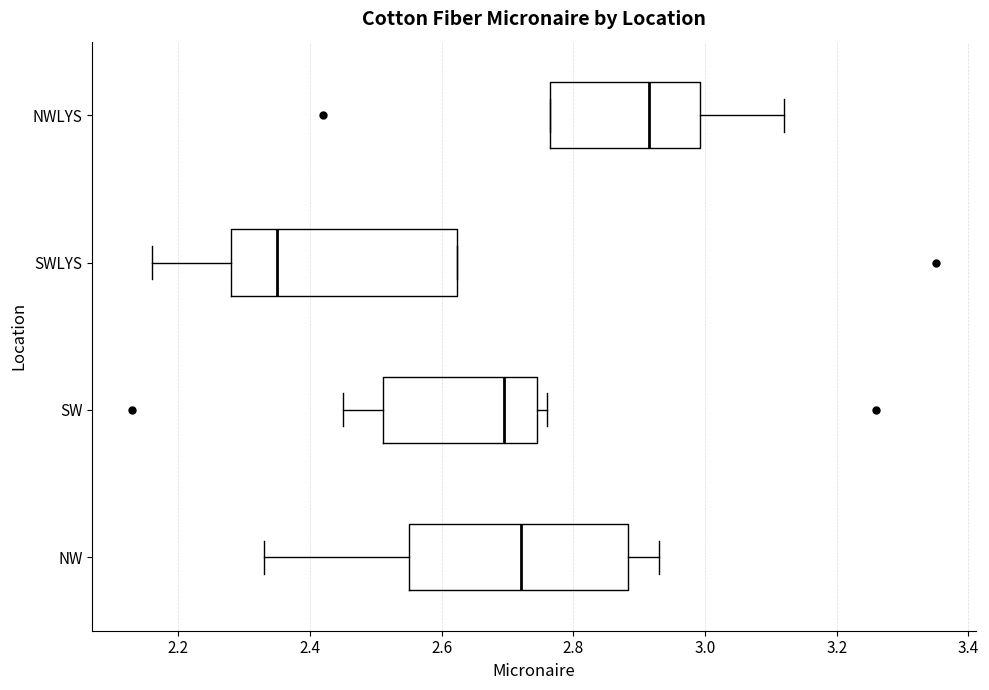

Where is the right edge of the box for SWLYS on the x-axis? The values are not printed on the chart, so give them approximately, as read against the axis.

2.62